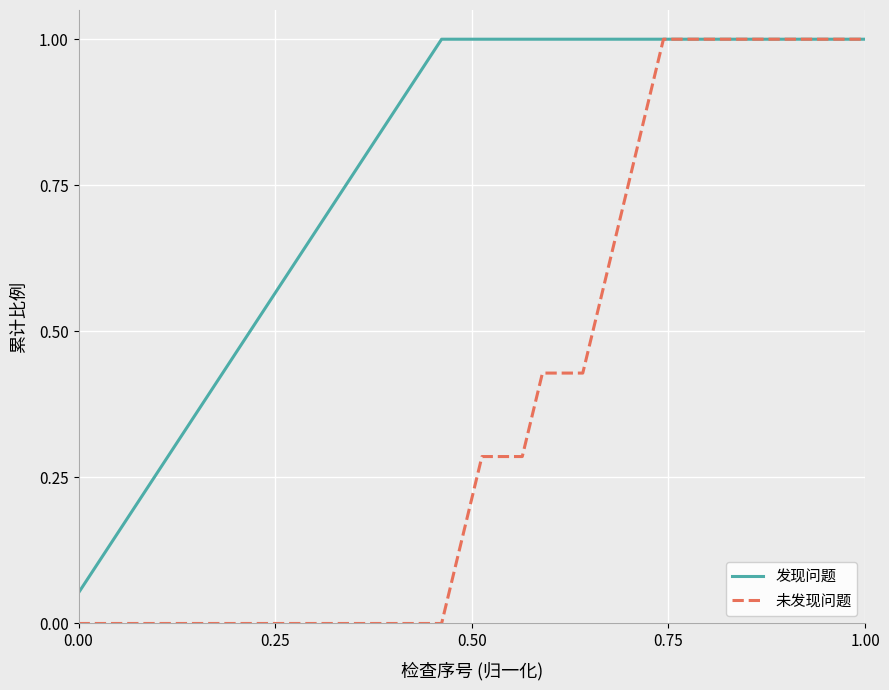

Rank the series by their average value, from highest to lowest.

发现问题, 未发现问题